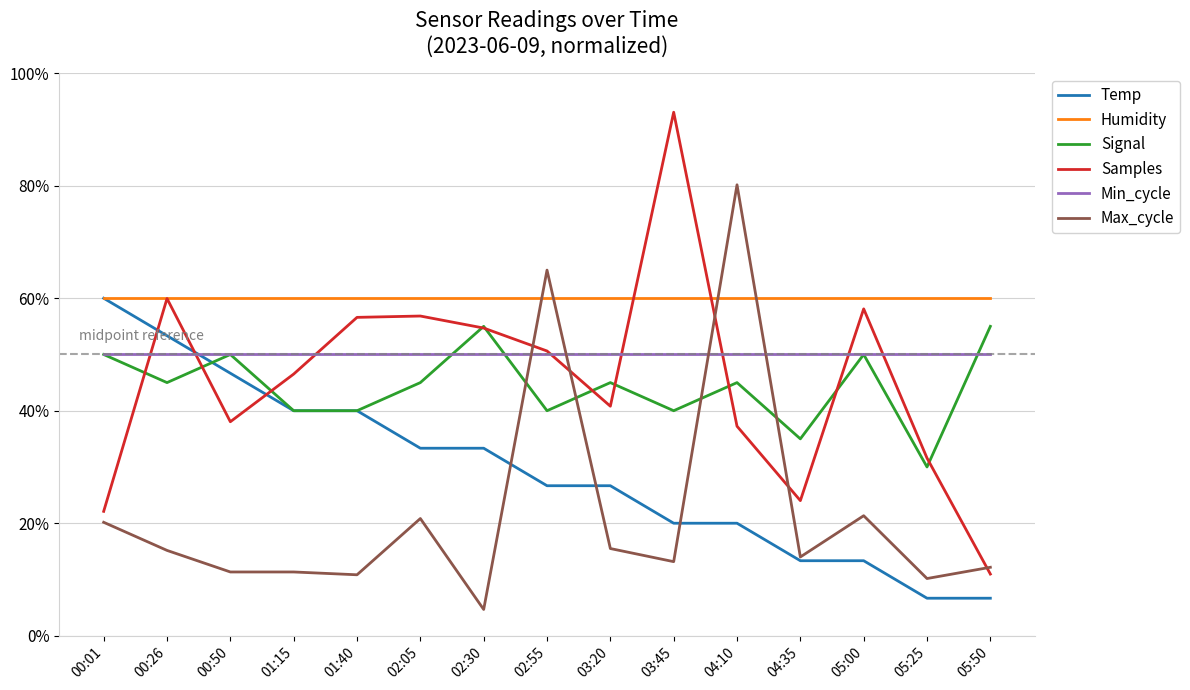

At which label is Signal closest to 0?

05:25